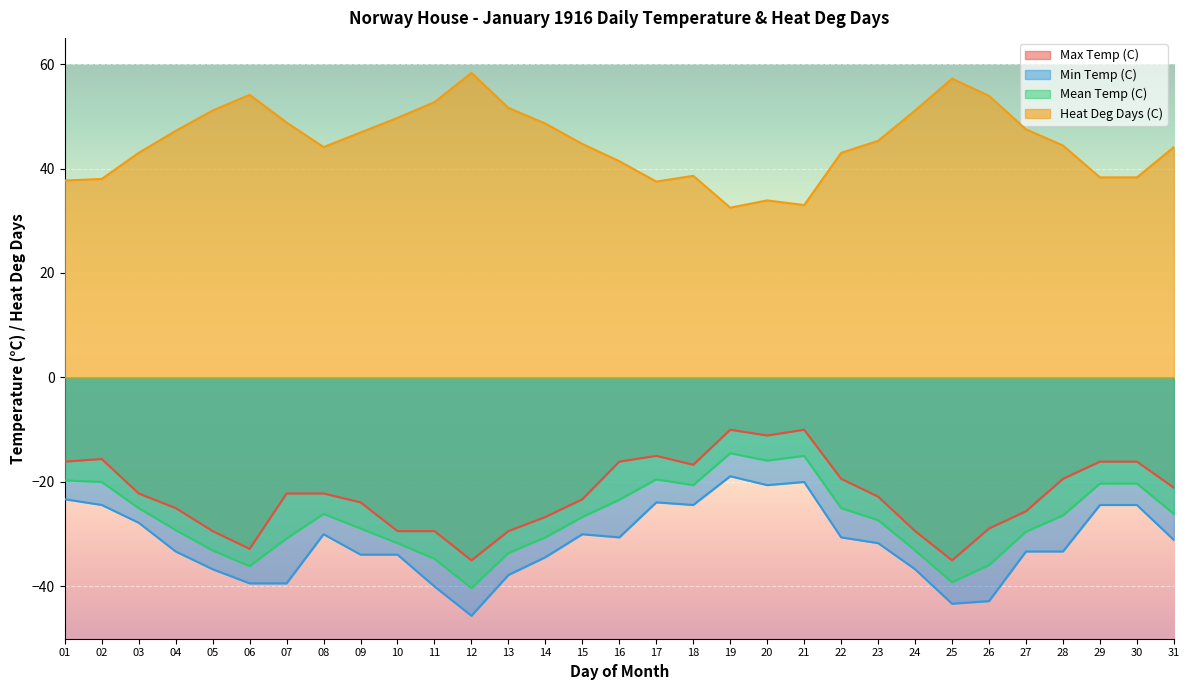

Which category has the highest value across all series?

12